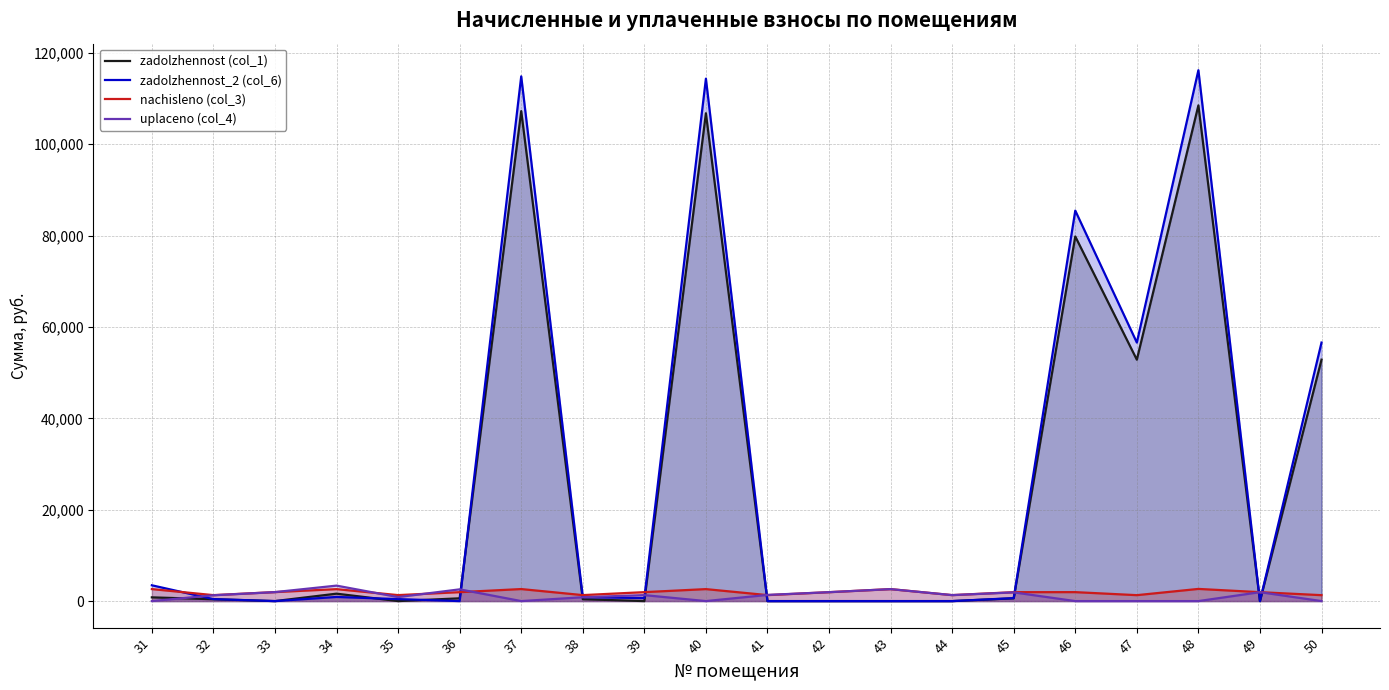

At how many categories does at least one series exceed 59595?

4